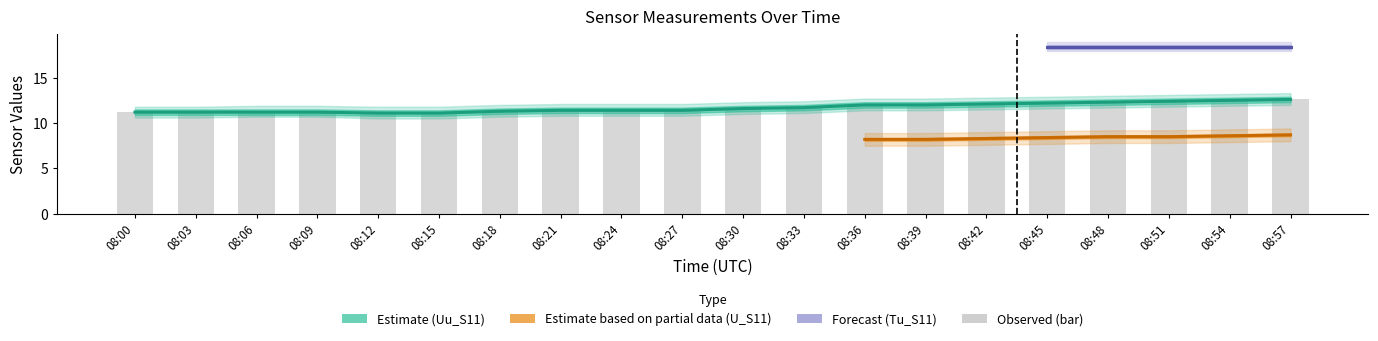

Which series has the largest total across all categories?

Uu_S11